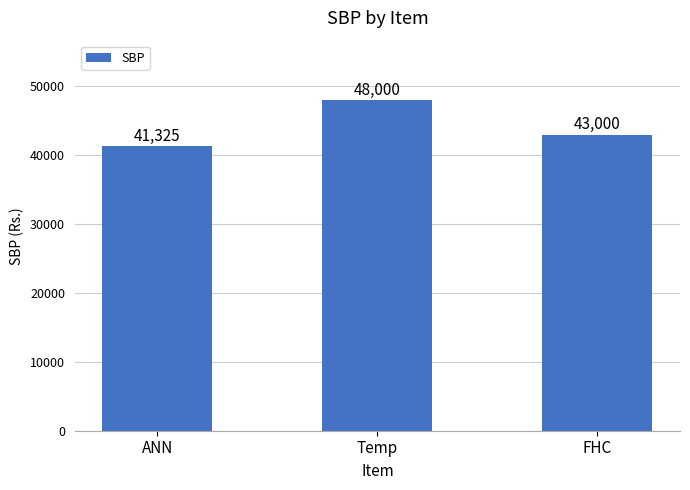

What is the value of the 1st bar from the left?

41325